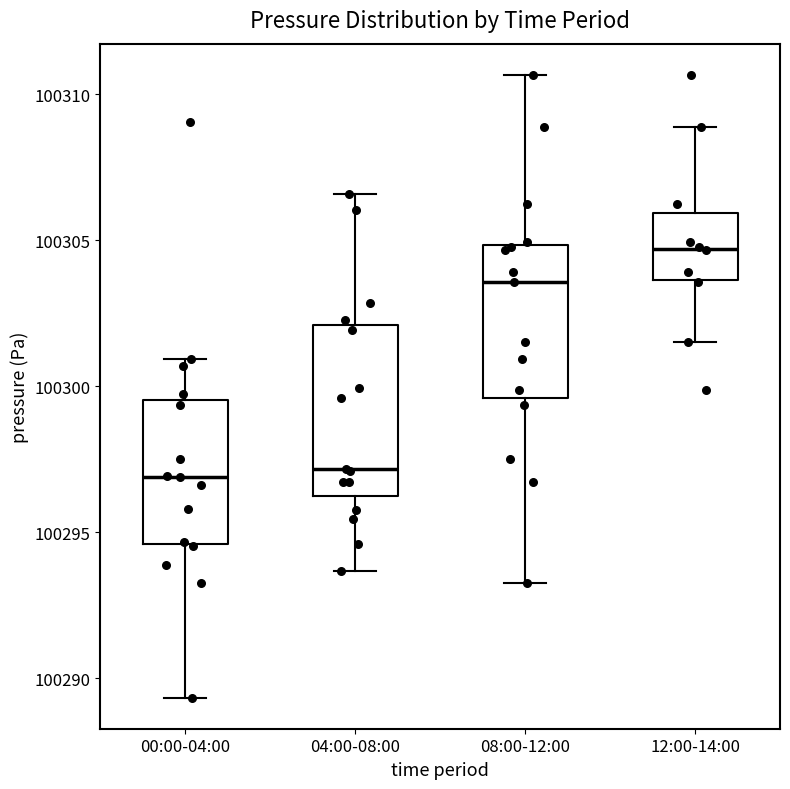

Comparing the boxes themselves (not the whiskers), which one is the tallest?

04:00-08:00